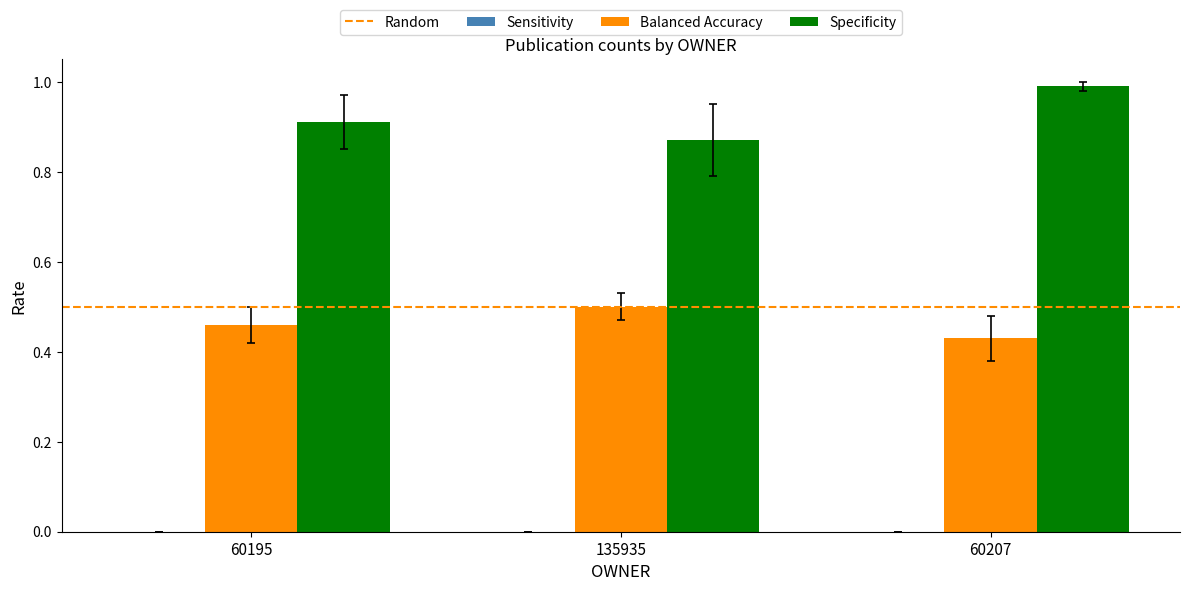

What is the difference between the highest and lowest values at 60207?

0.6